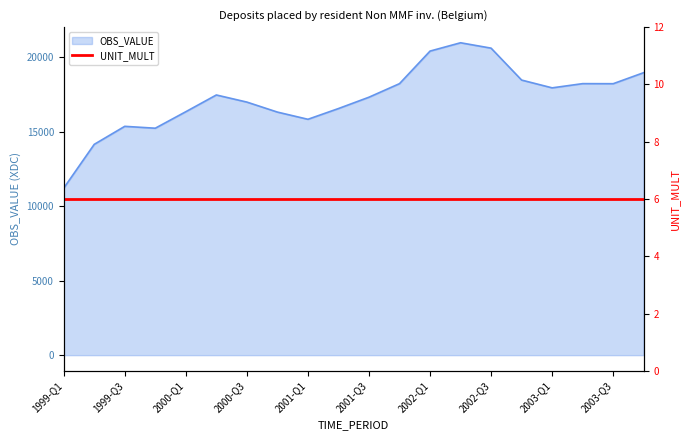

How many lines are shown in the chart?

1